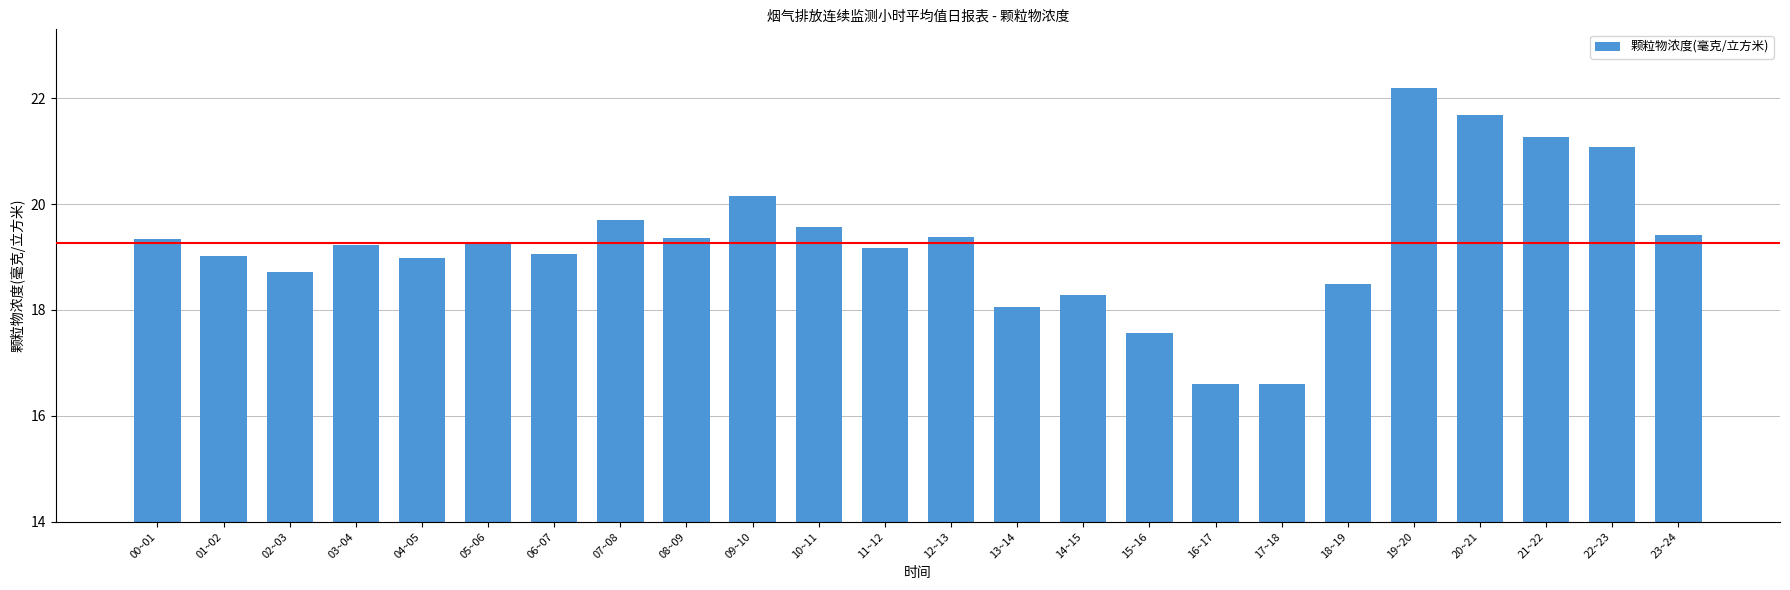

How many data points does each series have?

24